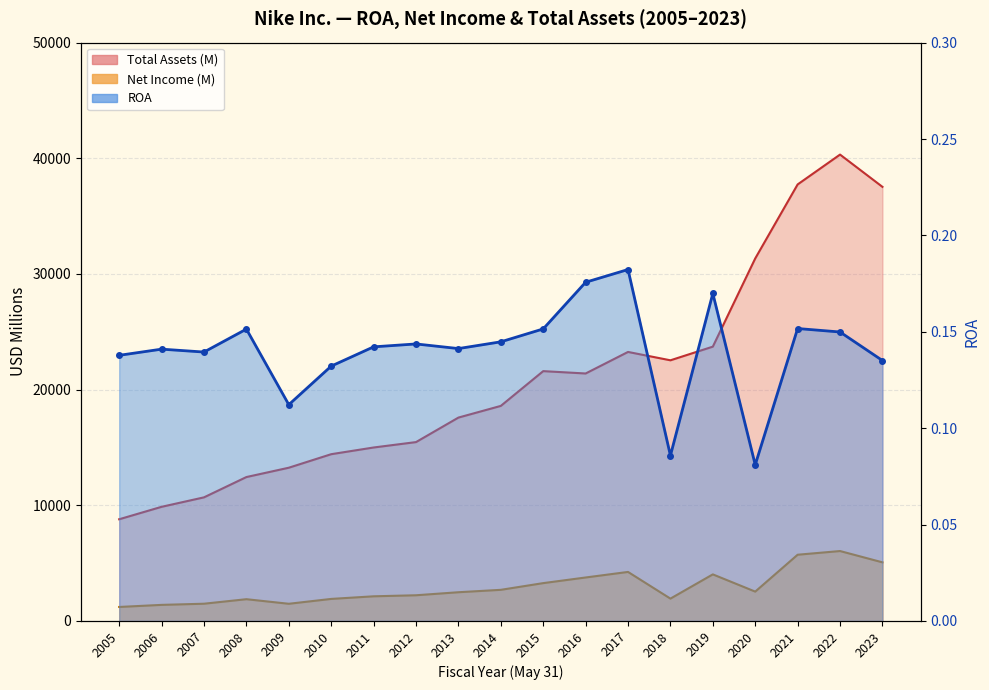

What is the sum of all ROA values?

2.7